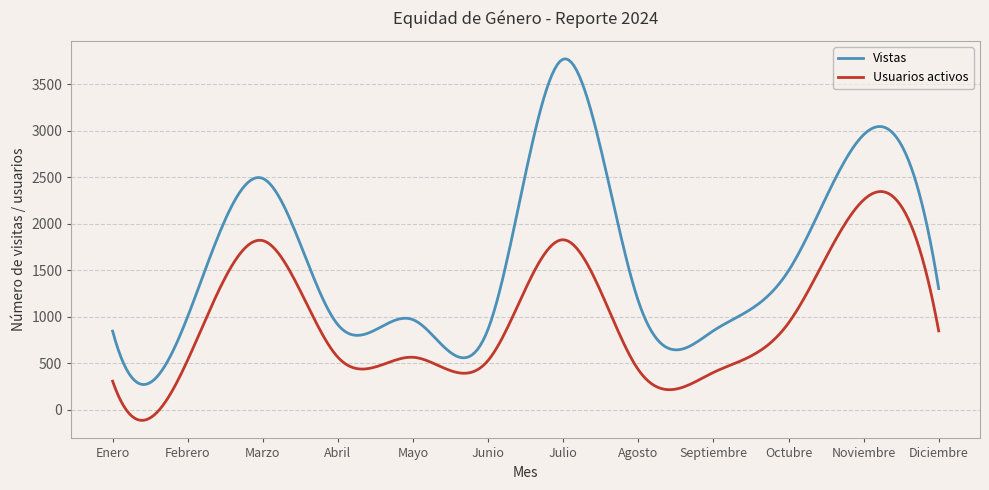

What is the difference between the maximum and second lowest values in the Vistas series?

3496.1